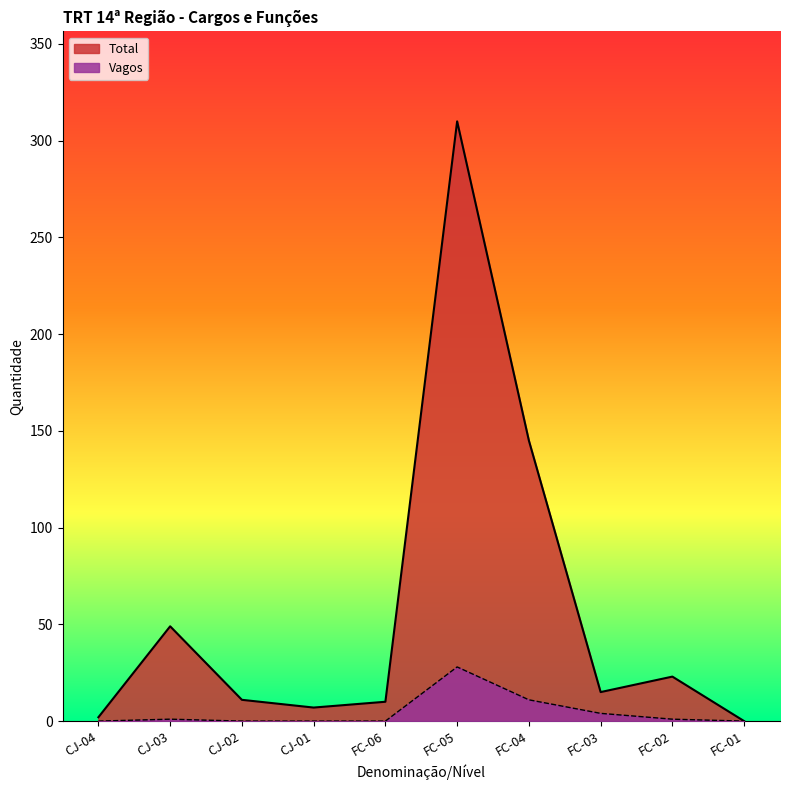

The value of Vagos at FC-02 is 0. True or false?

False